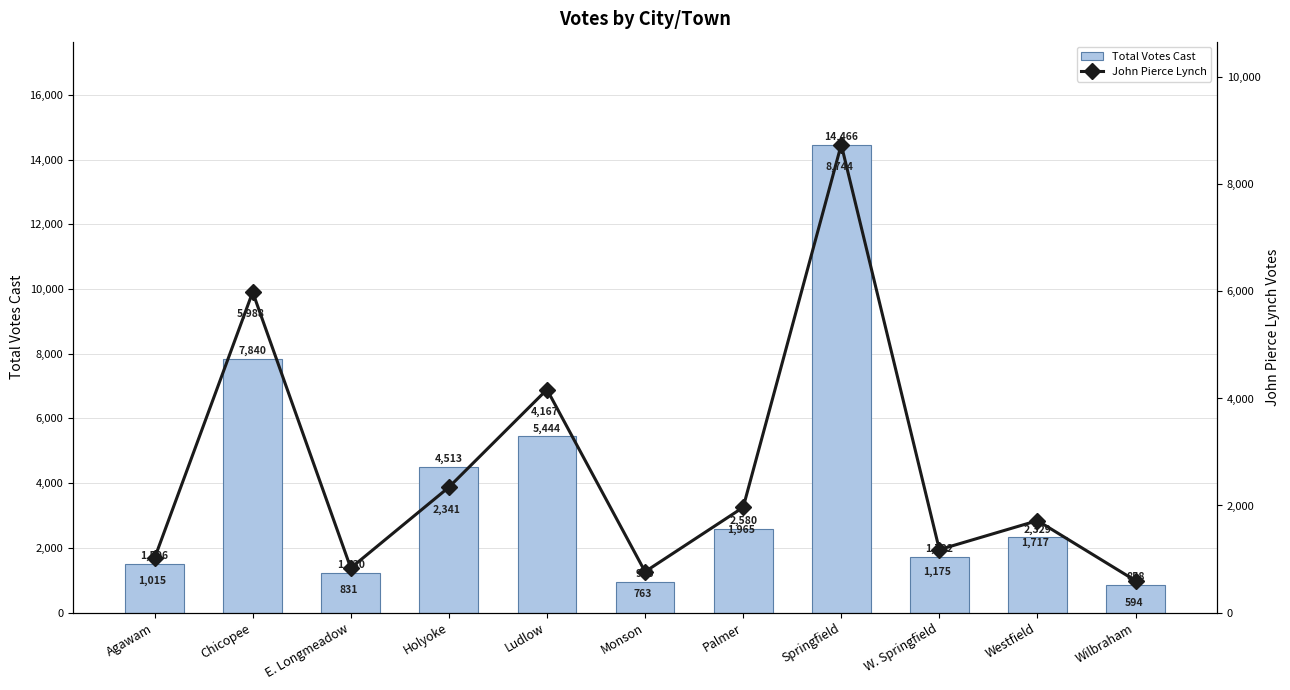

What is the difference between the Total Votes Cast values at Chicopee and E. Longmeadow?

6610